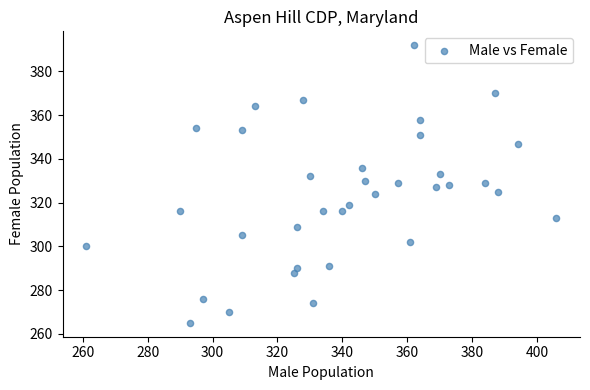

What is the range of Y values (max minus min)?

127